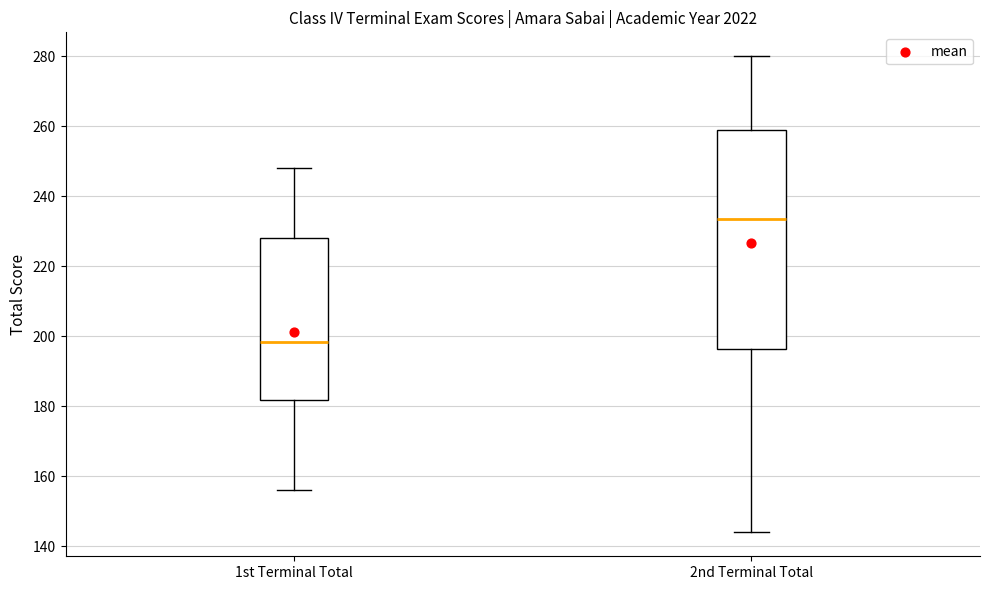

Comparing the boxes themselves (not the whiskers), which one is the tallest?

2nd Terminal Total